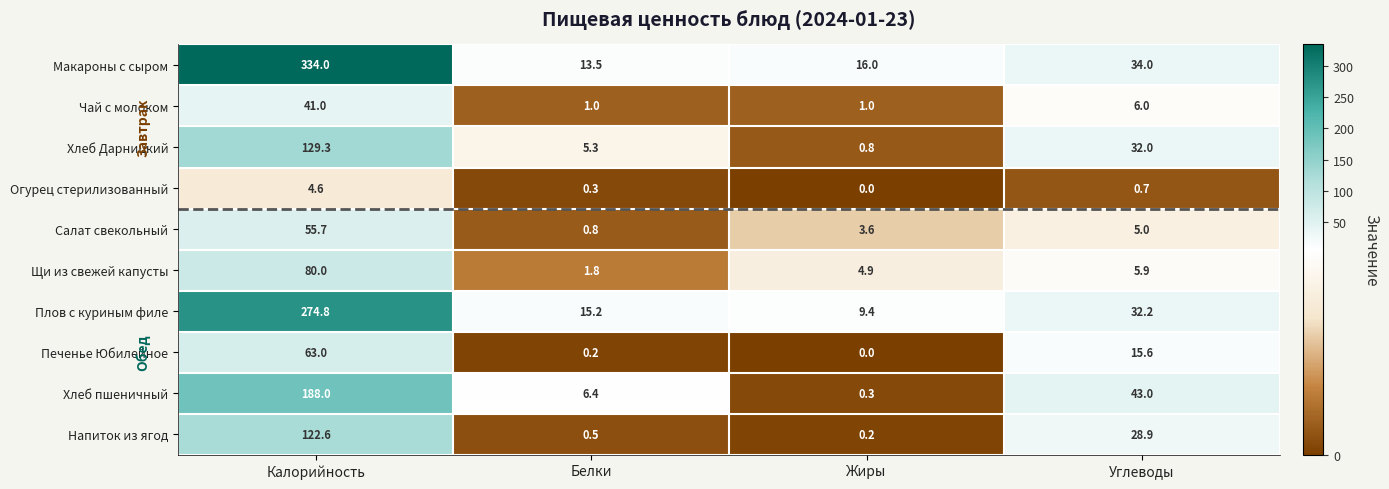

How many distinct data groups are displayed?

10